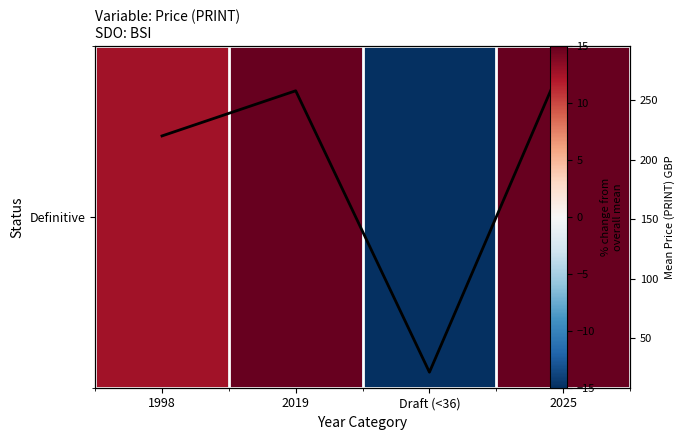

How many data points does each series have?

4